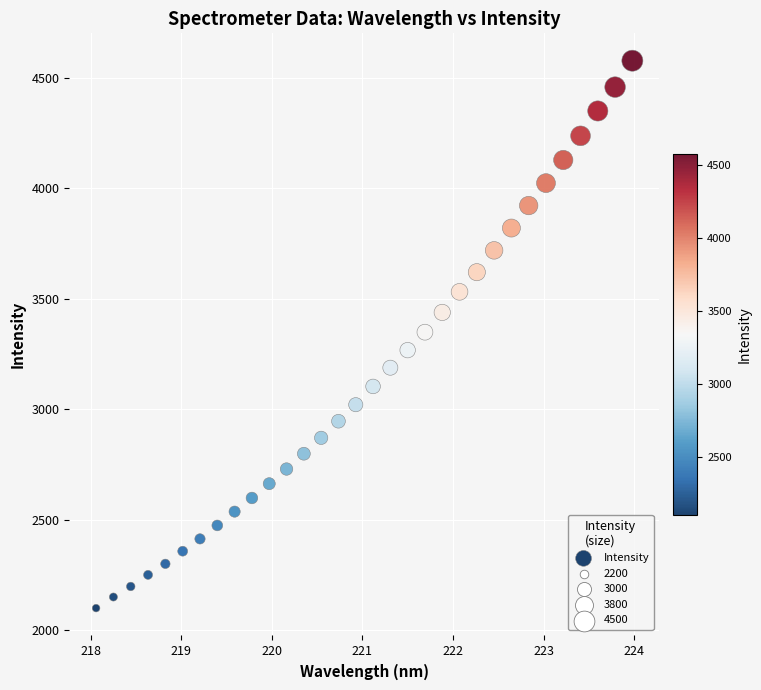

What is the range of X values (max minus min)?

5.9